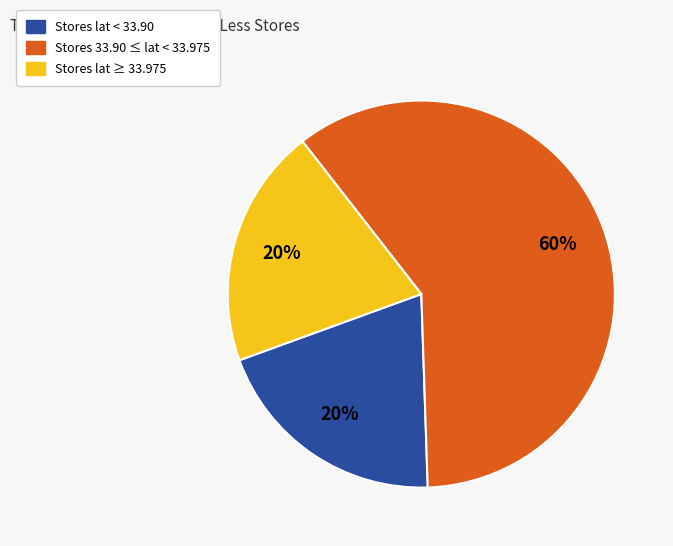

Does any single category account for the majority?

Yes